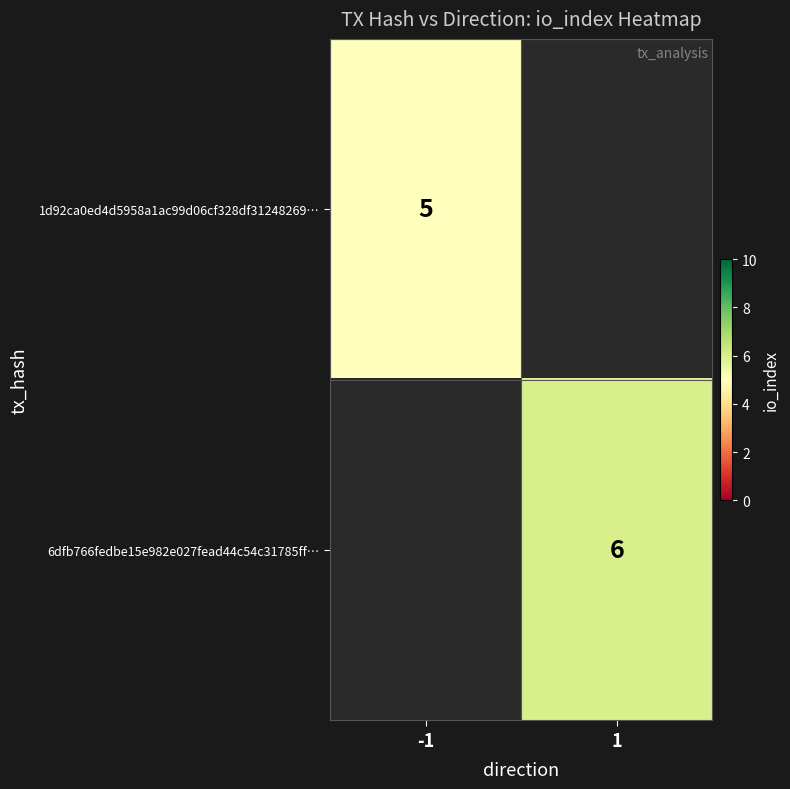

Is it true that 1d92ca0ed4d5958a1ac99d06cf328df31248269… equals 5 at -1?

True